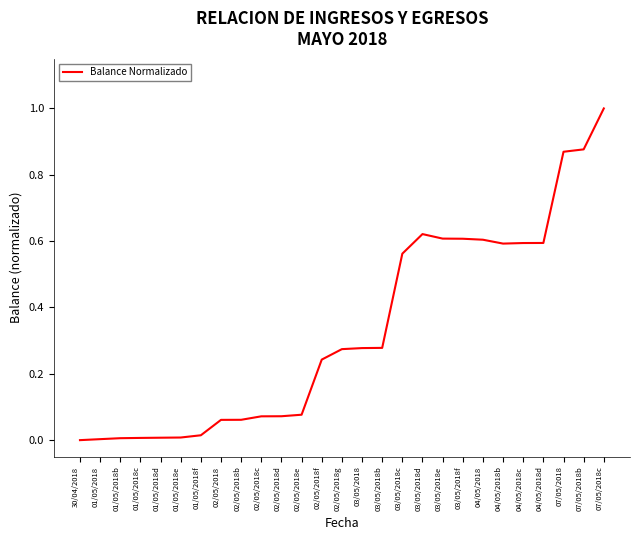

What position from the left is 03/05/2018d?

18